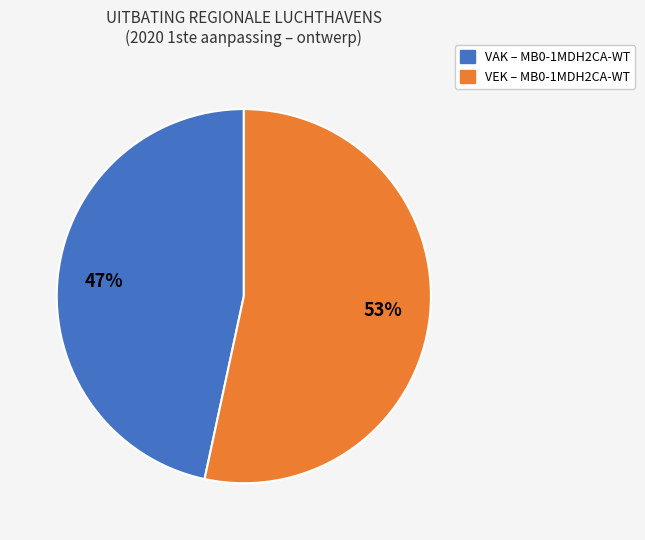

To the nearest percent, what is the average slice percentage?

50%